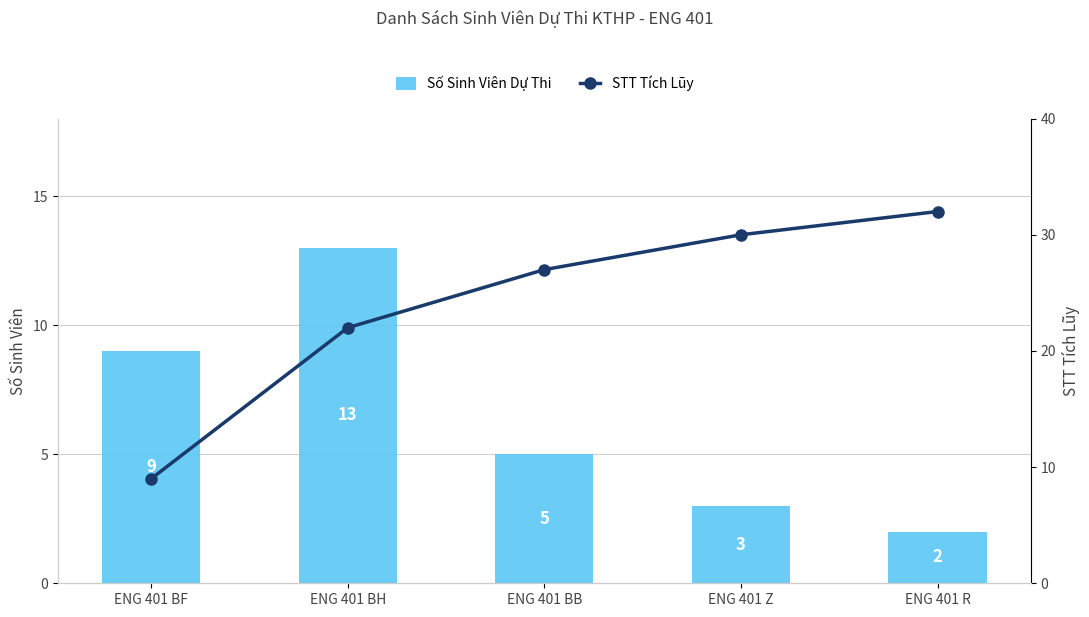

Reading left to right, what are all the values shown in this chart?

Số Sinh Viên Dự Thi: ENG 401 BF=9	ENG 401 BH=13	ENG 401 BB=5	ENG 401 Z=3	ENG 401 R=2
STT Tích Lũy: ENG 401 BF=9	ENG 401 BH=22	ENG 401 BB=27	ENG 401 Z=30	ENG 401 R=32